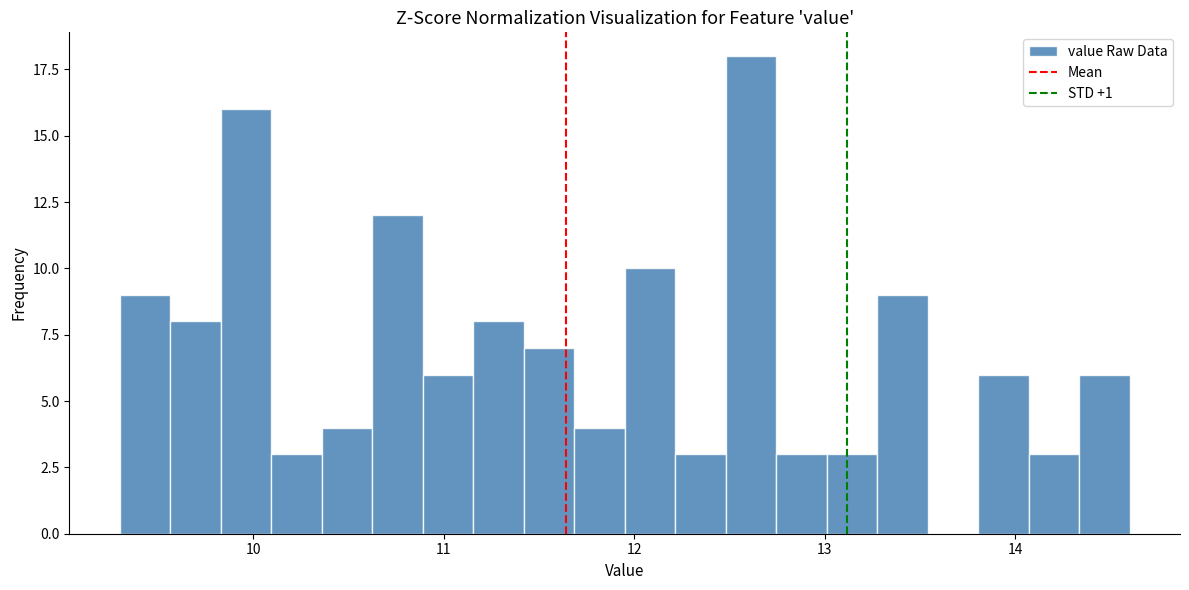

Read against the x-axis, roughly where is the centre of the tallest bar?

12.6